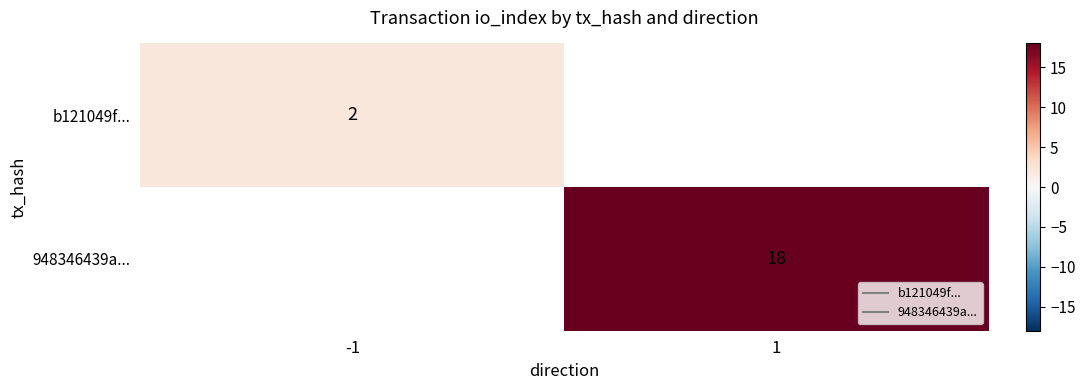

Count the number of data series in this chart.

2